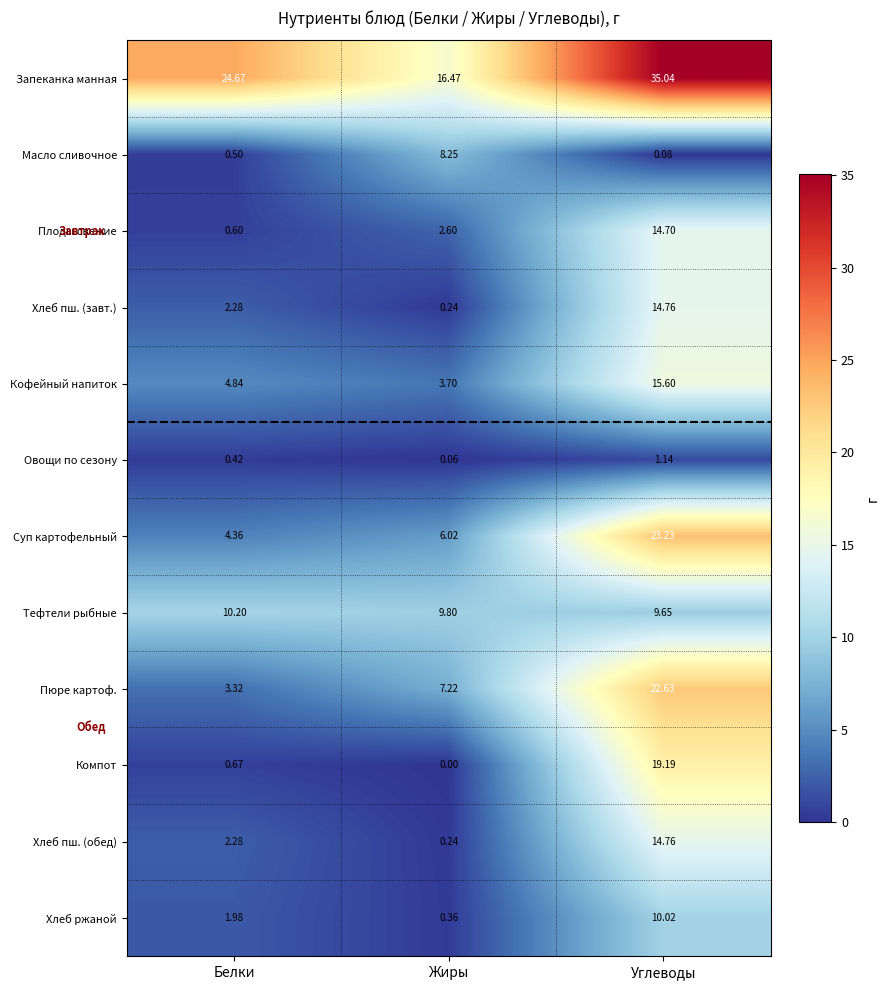

Which category has the highest value in the Хлеб ржаной series?

Углеводы